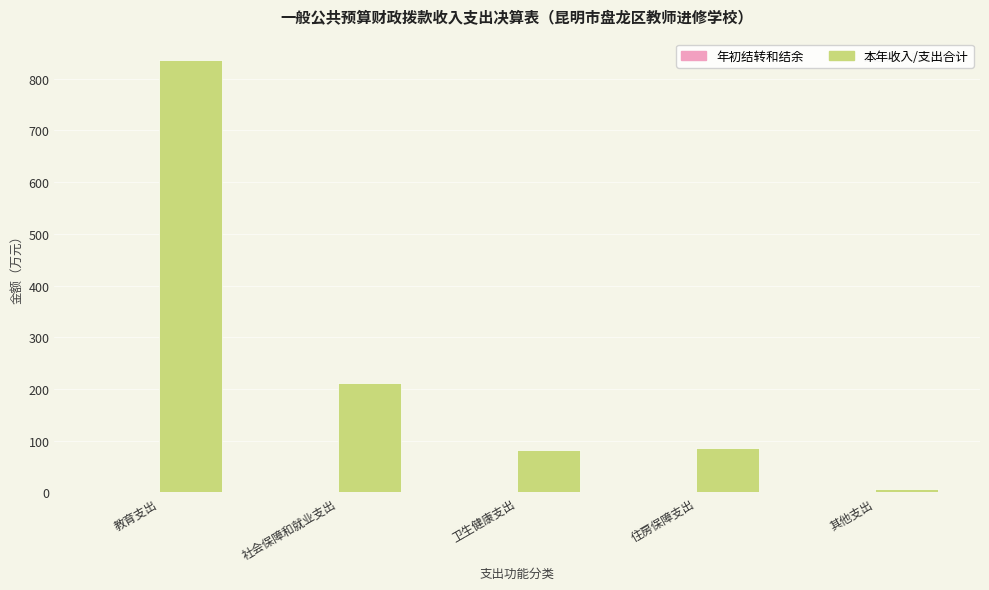

At which category is the sum across all series the highest?

教育支出